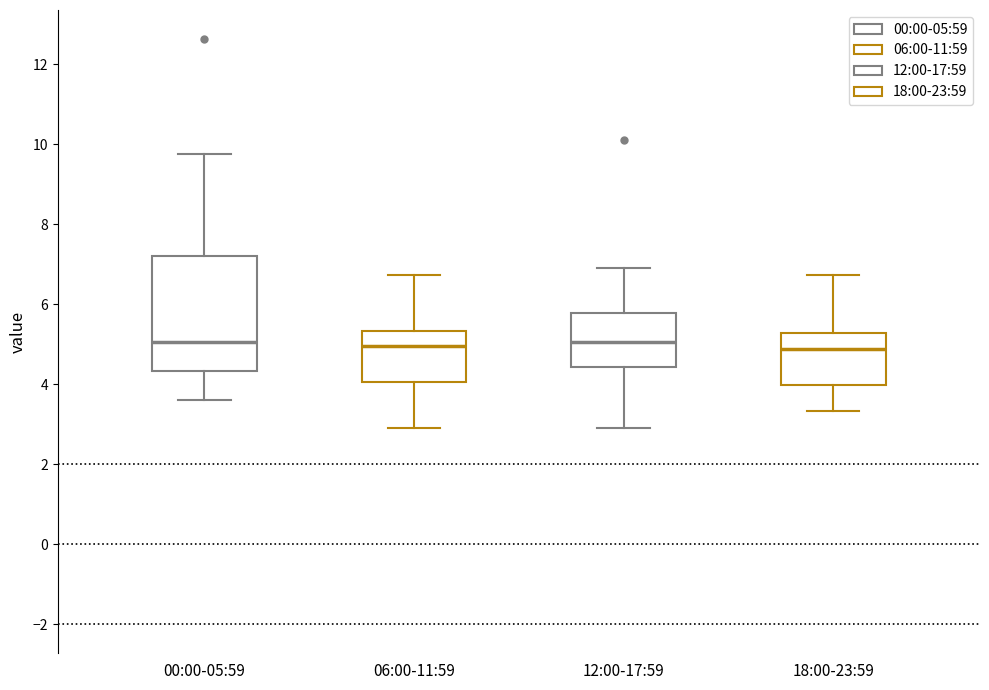

Which box is the tallest, from its lower edge to its upper edge?

00:00-05:59